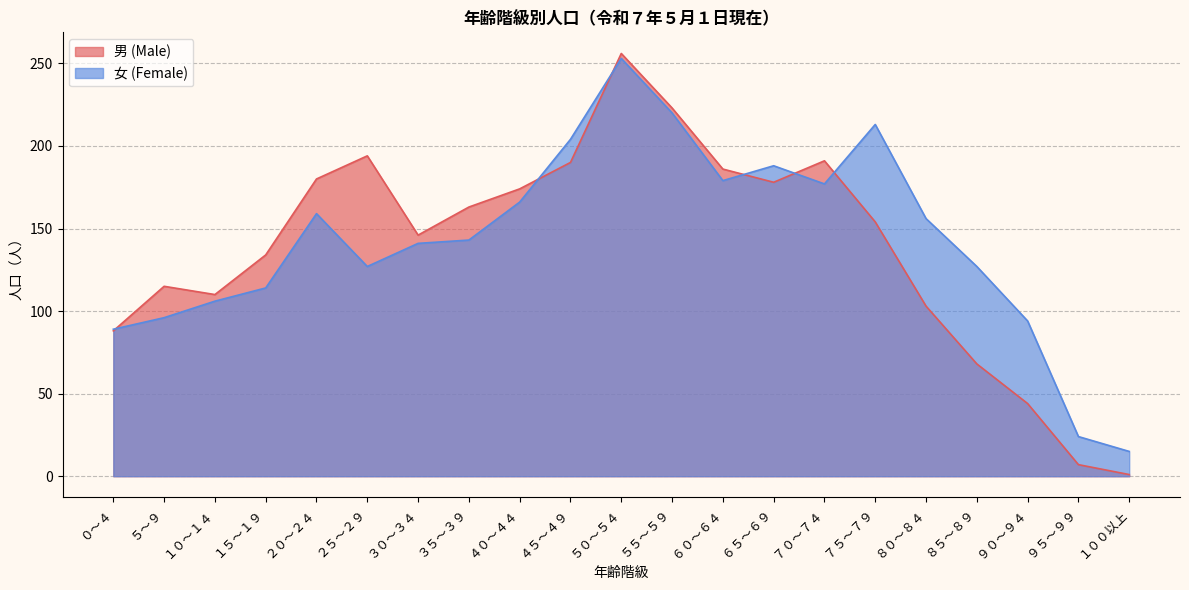

List the series in order of their peak value, highest first.

男 (Male), 女 (Female)